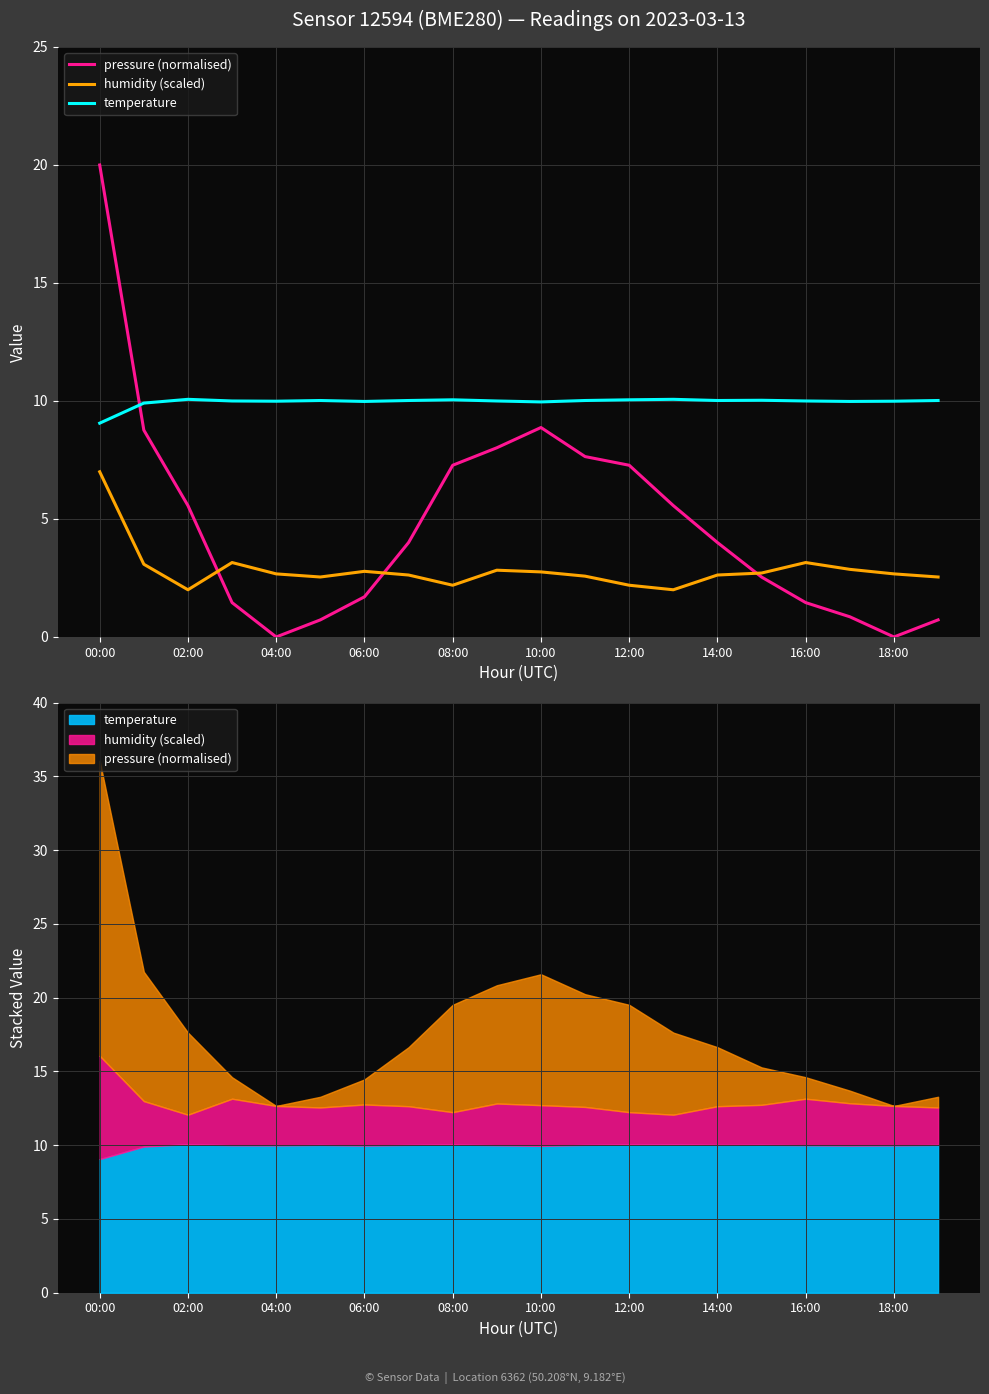

The value of temperature at 15 is 10.0. True or false?

True